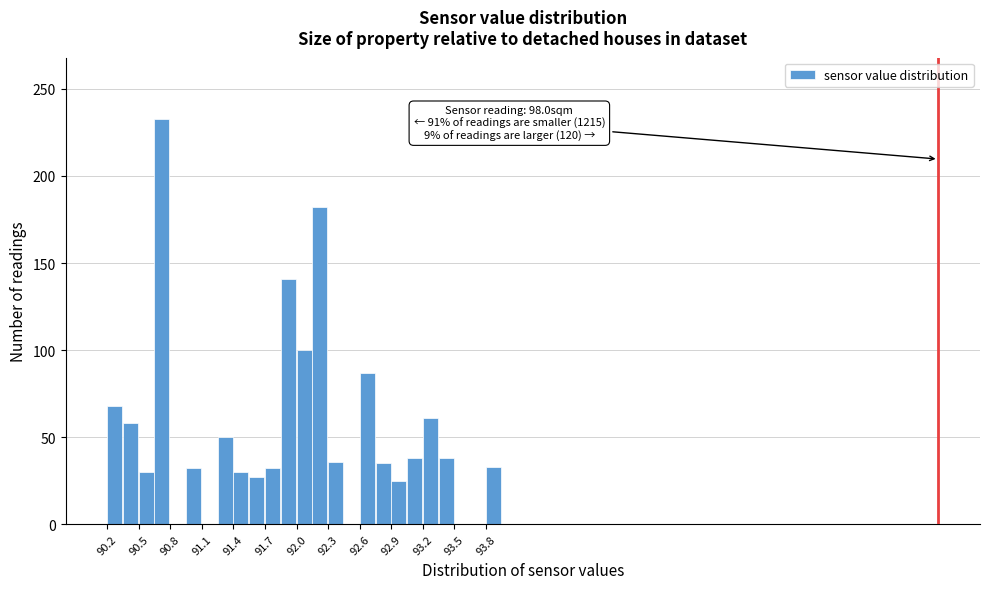

Around what value on the x-axis is the tallest bar? Give the approximate position of its centre, as read against the axis.

90.75